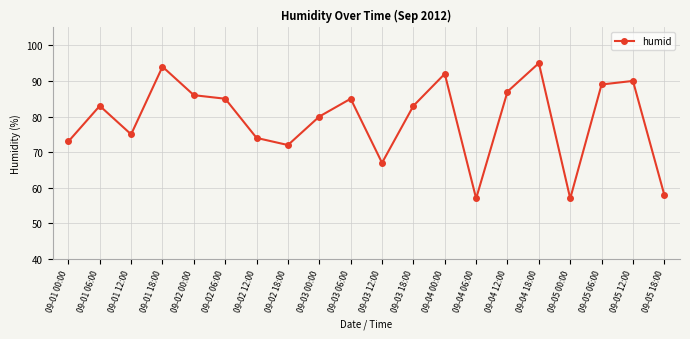

What position from the right is 09-01 12:00?

18